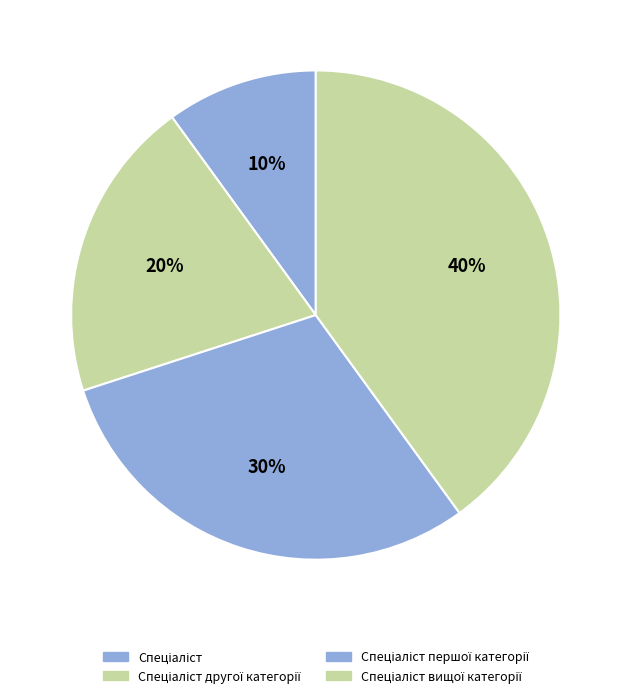

True or false: Спеціаліст accounts for 17% of the total.

False